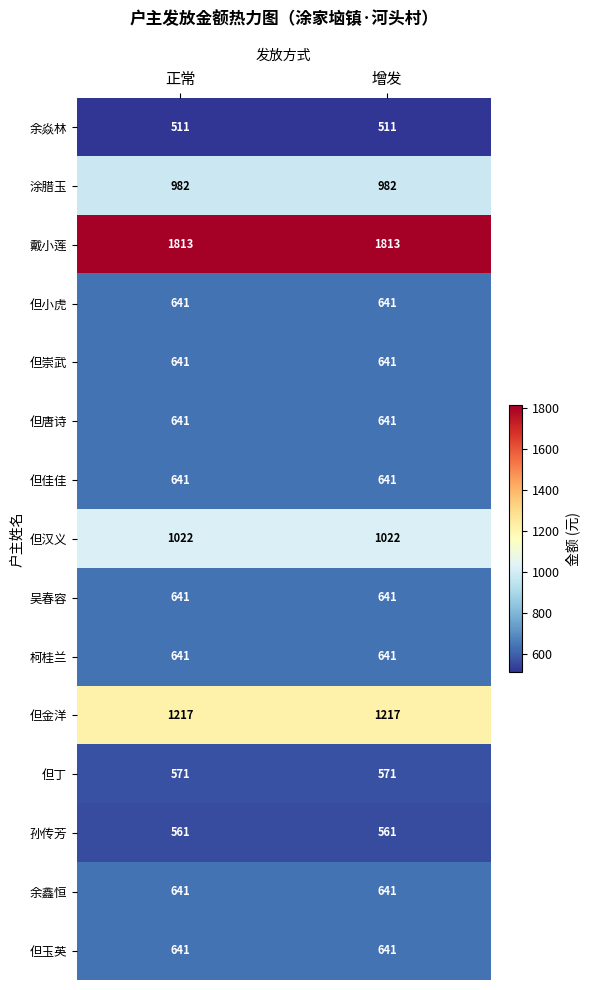

What is the greatest value displayed?

1813